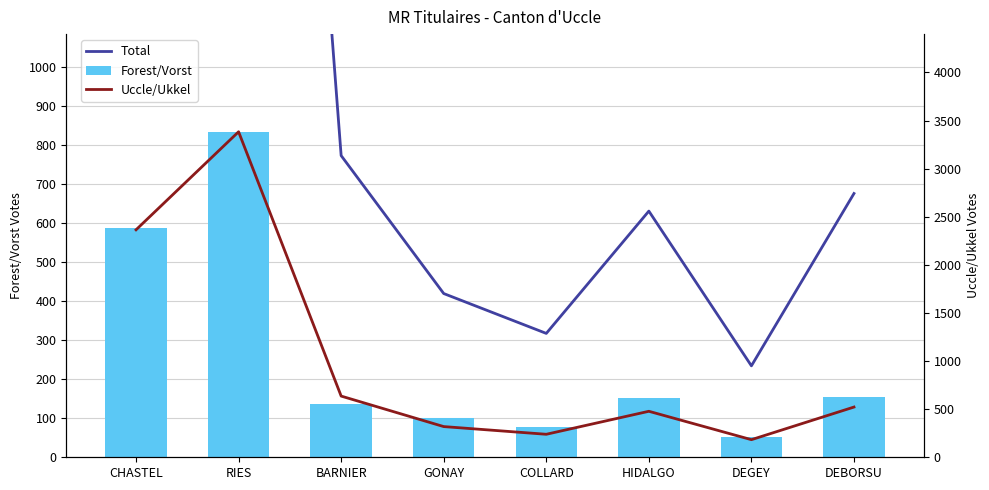

True or false: Forest/Vorst has a value of 51 at DEGEY.

True